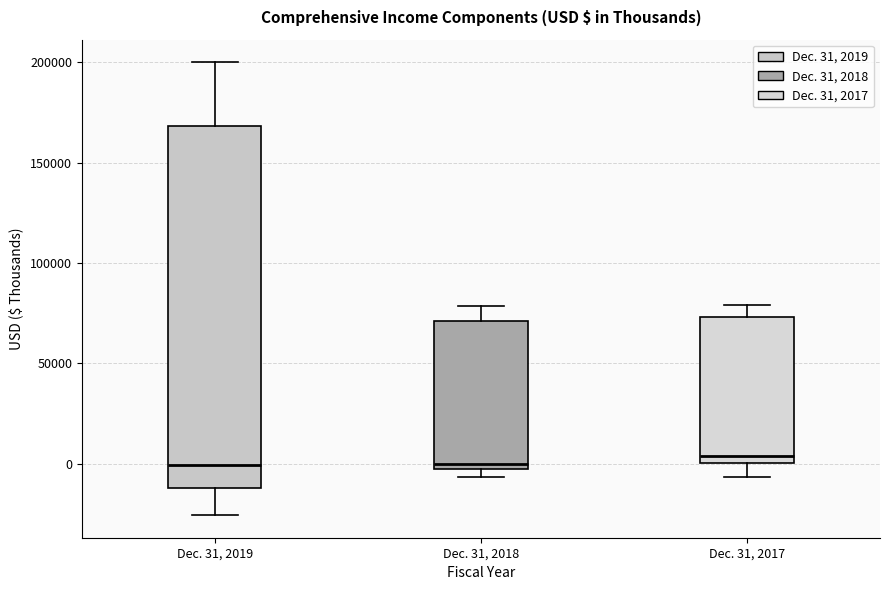

Where does the median line of the box for Dec. 31, 2017 sit on the y-axis? The values are not printed on the chart, so give them approximately, as read against the axis.

5000